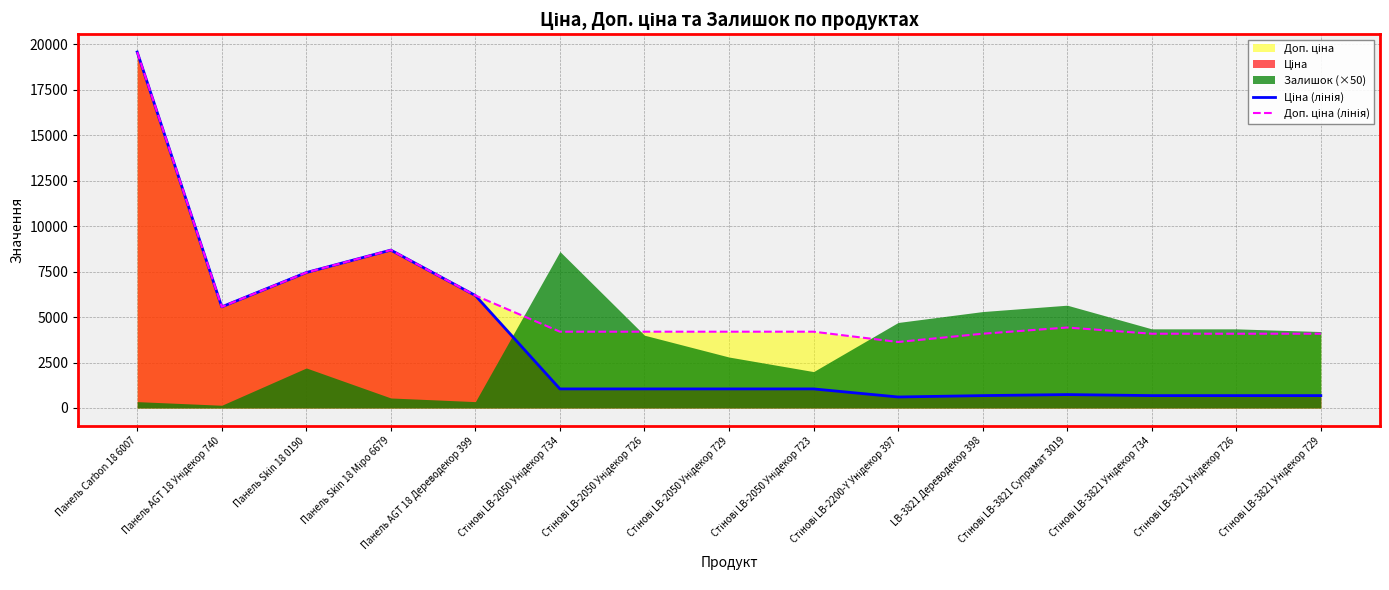

At which category is the sum across all series the highest?

Панель Carbon 18 6007